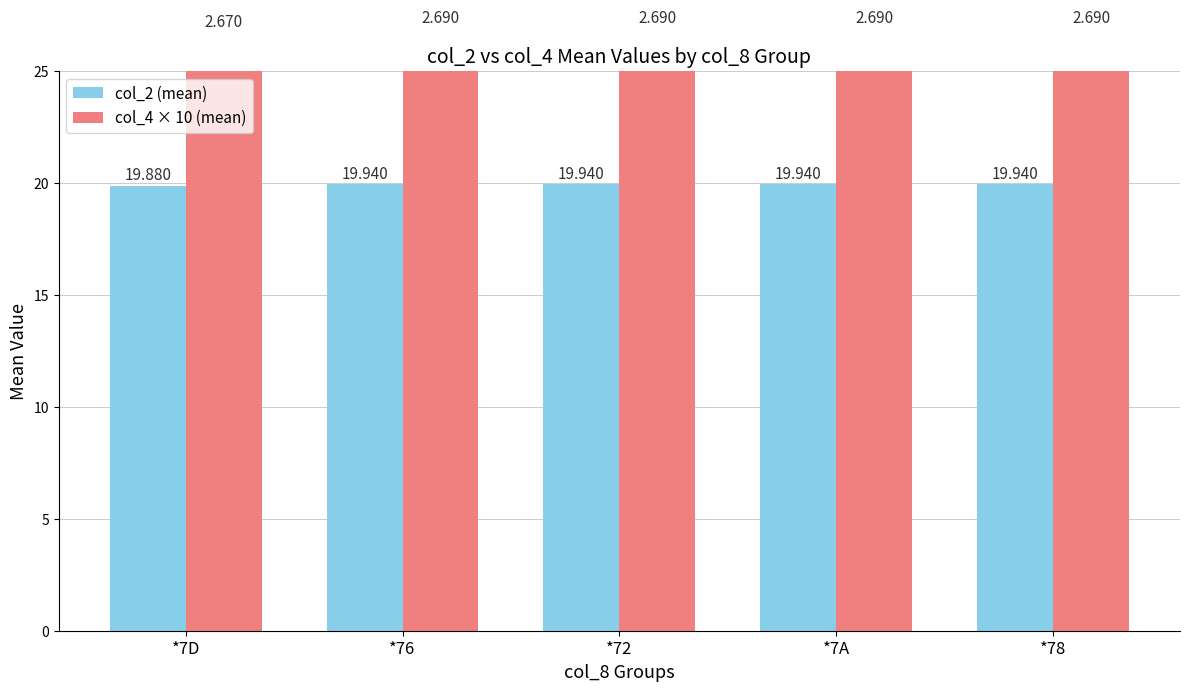

What is the label of the 4th bar from the right?

*76